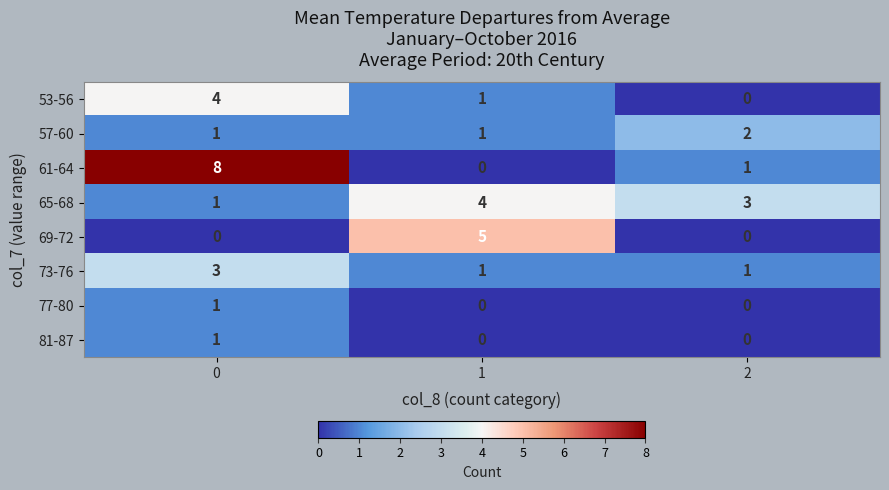

Which series has the widest spread of values?

61-64